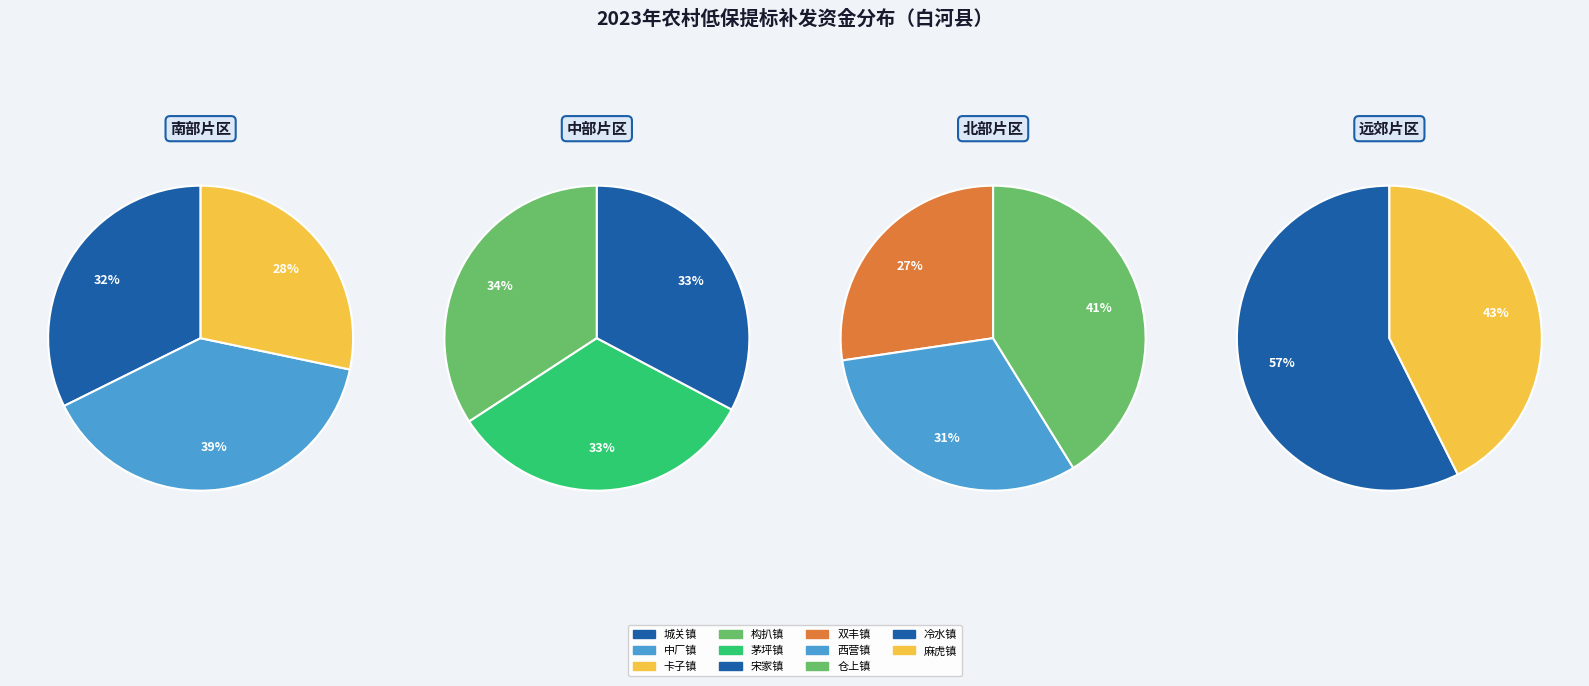

Approximately how many times larger is the value at 冷水镇 compared to 仓上镇?

1.4